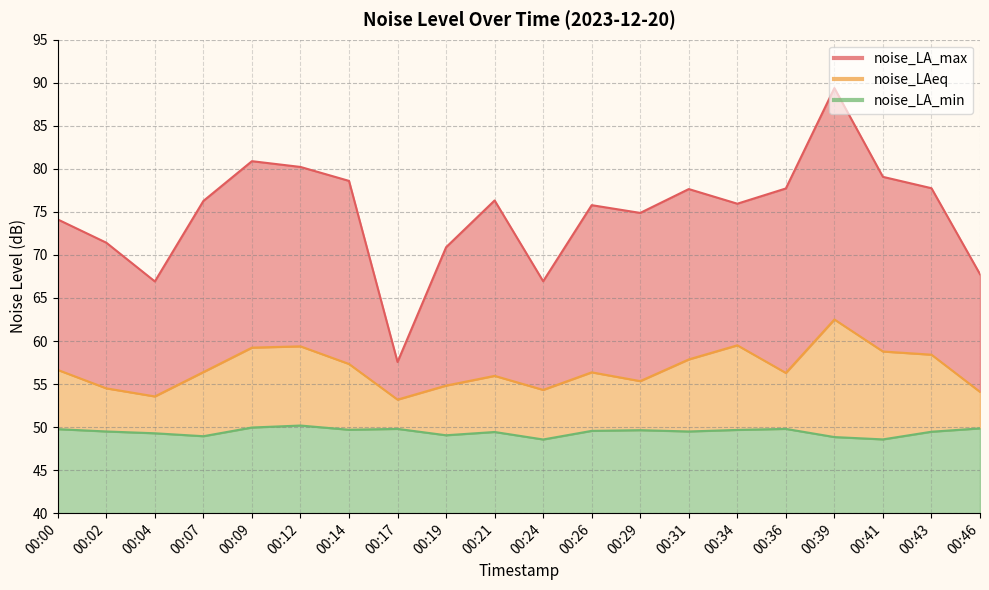

True or false: noise_LA_min and noise_LA_max intersect in this chart.

False